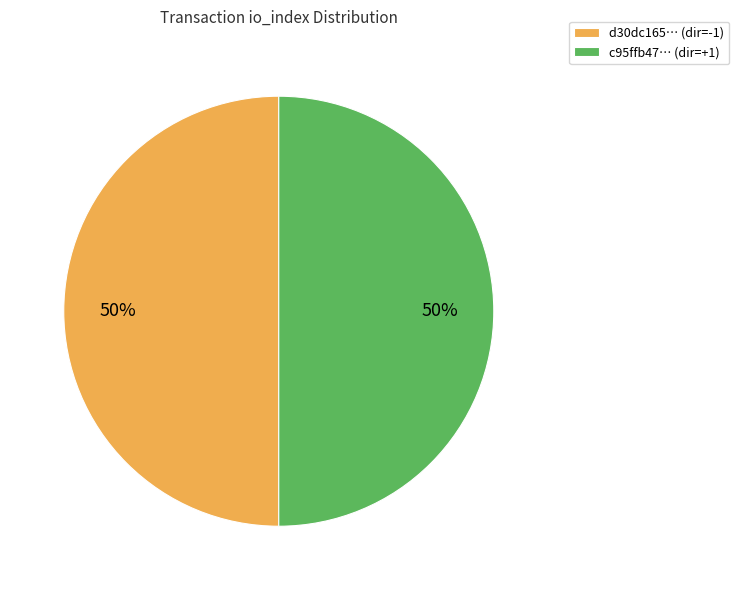

To the nearest percent, what is the combined percentage of c95ffb47… (dir=+1) and d30dc165… (dir=-1)?

100%